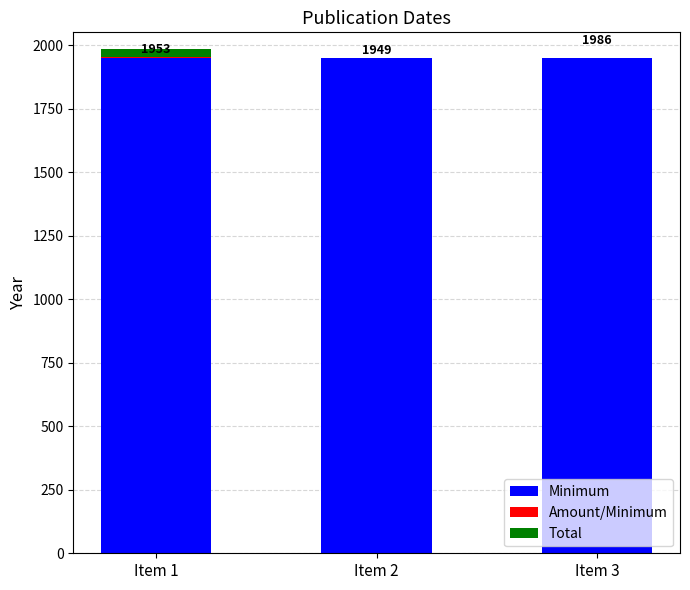

Which series has the largest range (max minus min)?

Total